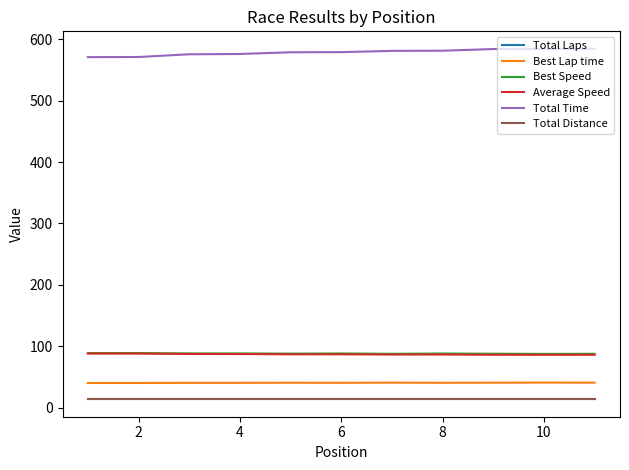

Is this an area chart (filled region under the line)?

No